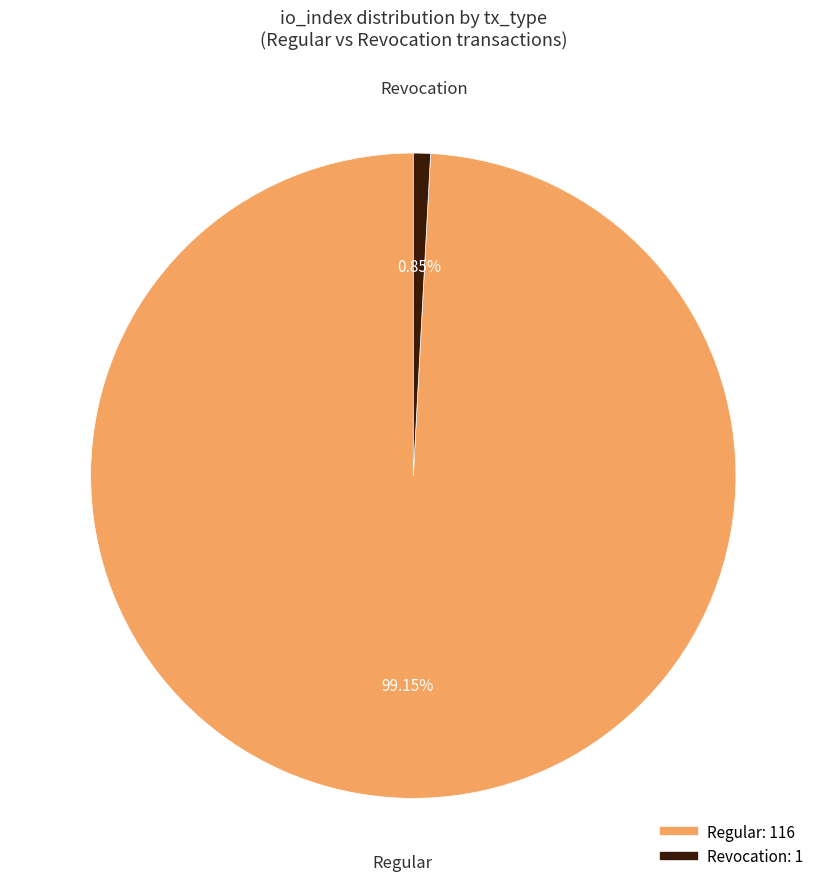

Is there any slice that represents more than half of the pie?

Yes